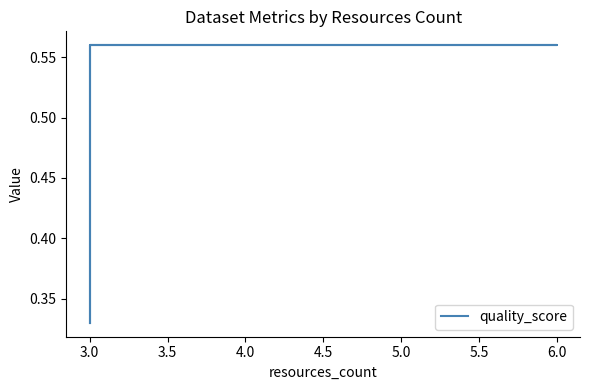

What is the sum of all values?

3.2